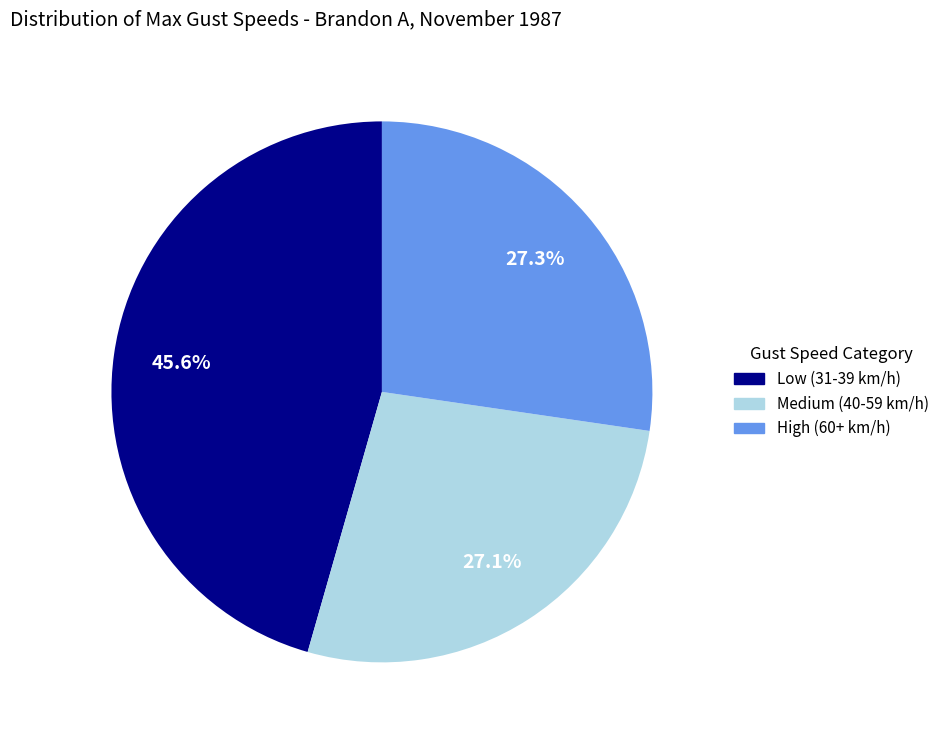

Does any single category account for the majority?

No